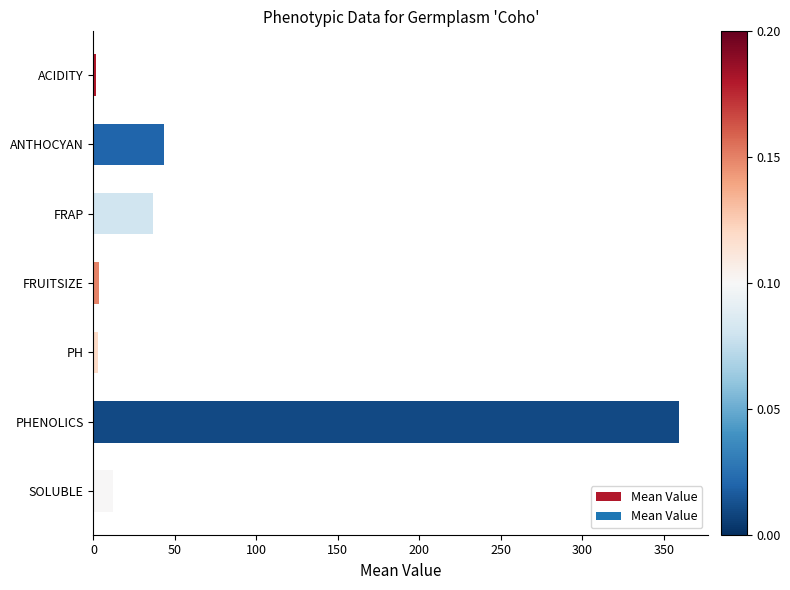

Are the bars horizontal?

Yes